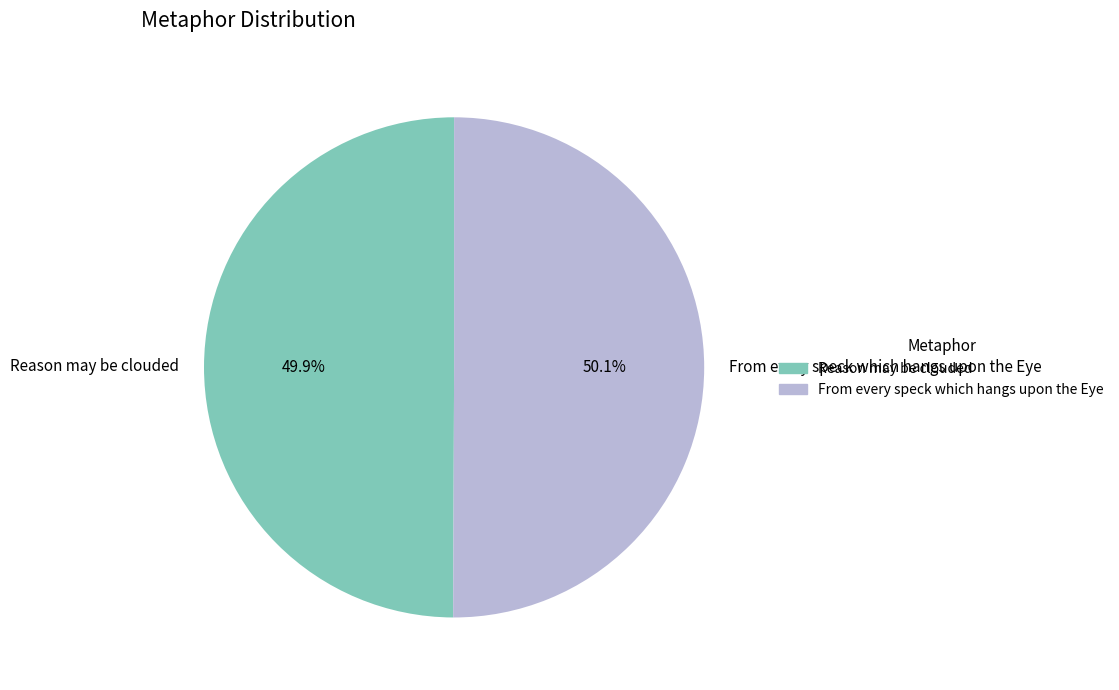

What percentage is NOT represented by From every speck which hangs upon the Eye?

49.9%